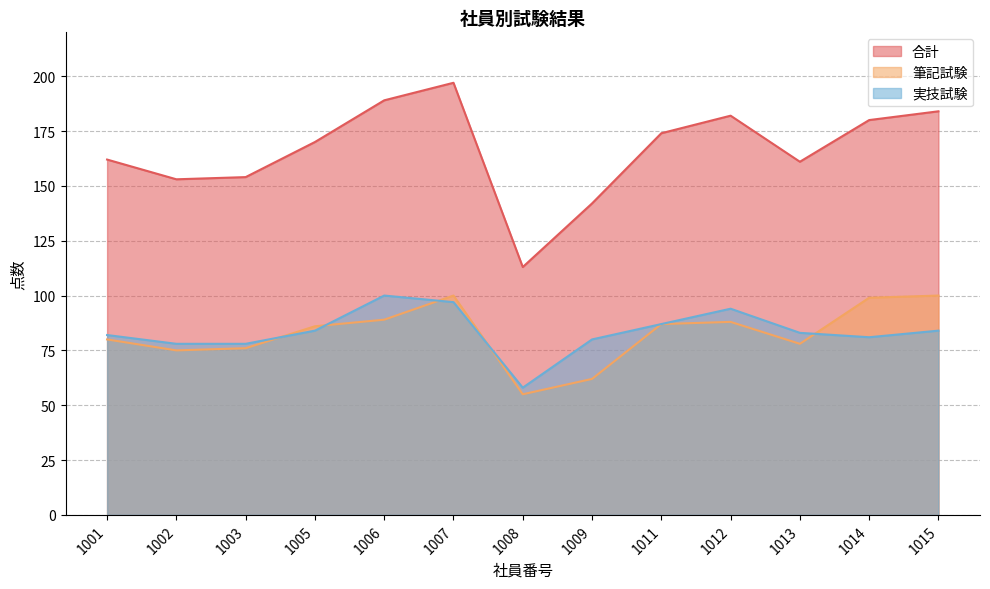

How many categories are shown in the chart?

13